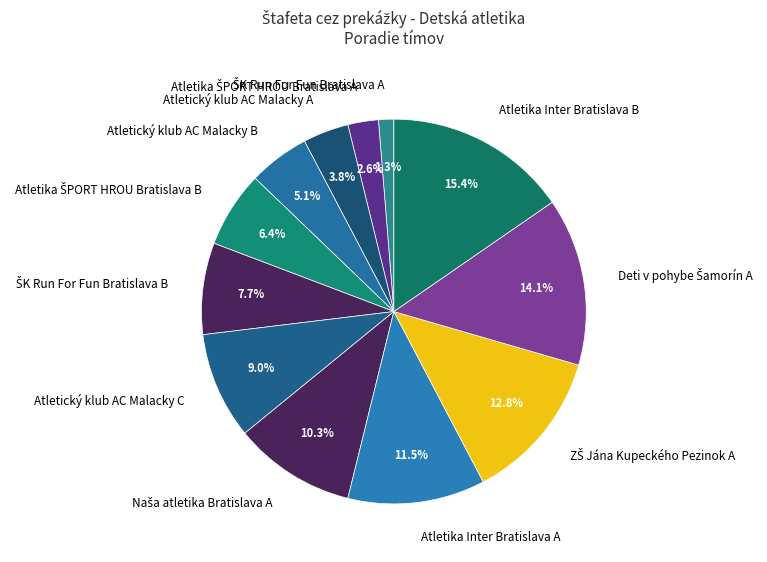

Which category has the biggest portion of the pie?

Atletika Inter Bratislava B